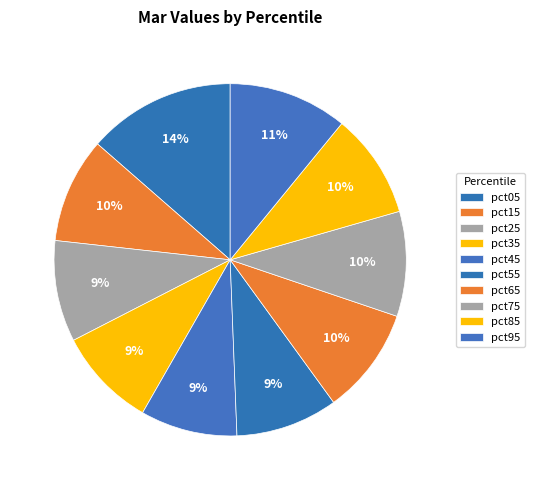

How many segments does this pie chart have?

10